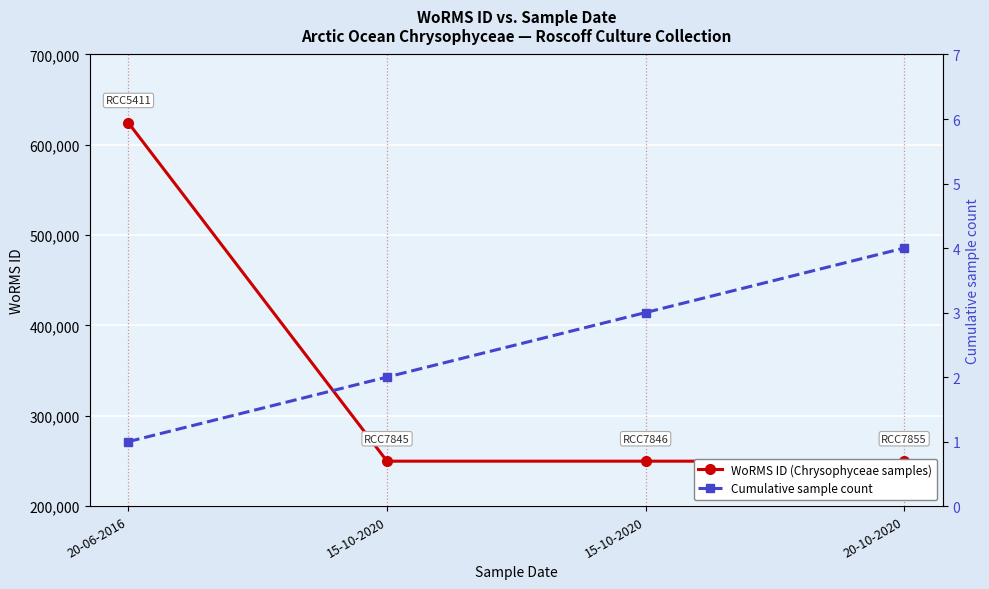

Where is Cumulative sample count nearest to the value 2?

15-10-2020